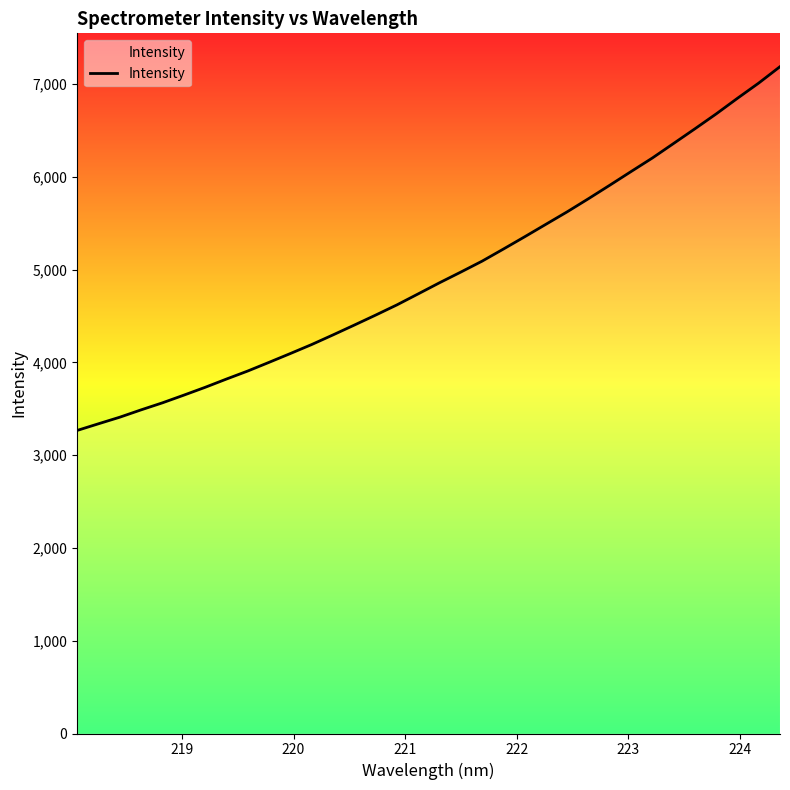

What is the smallest value displayed?

3267.1